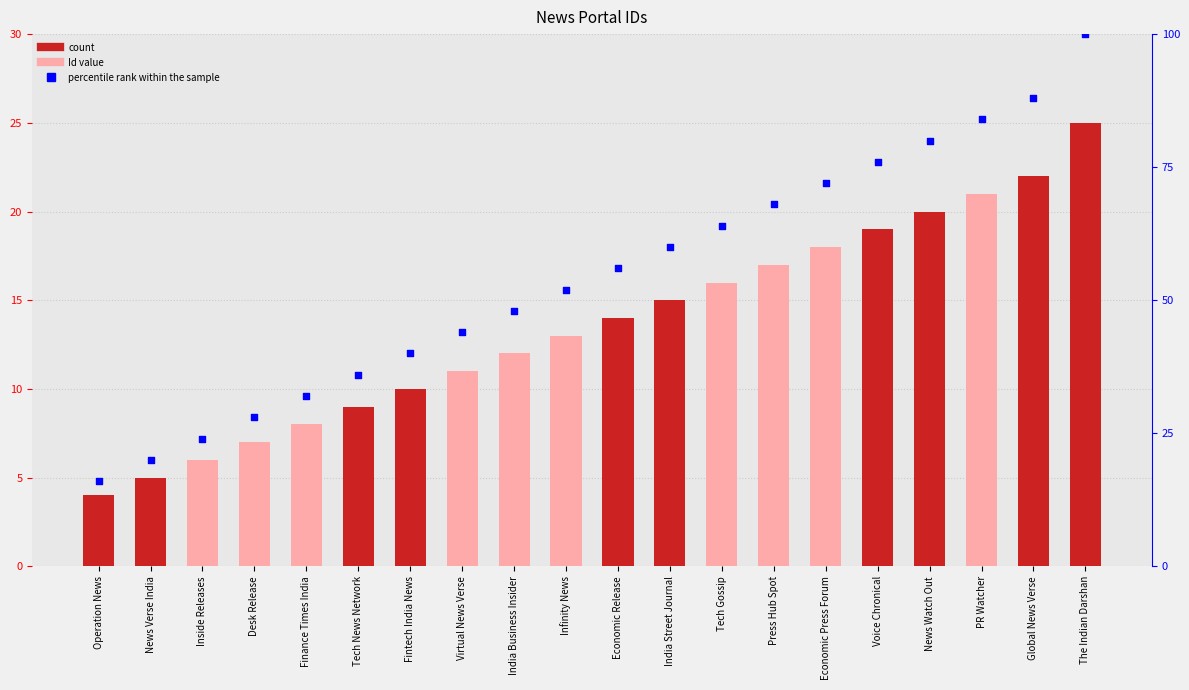

Approximately how many times larger is the value at Finance Times India compared to Infinity News?

0.6